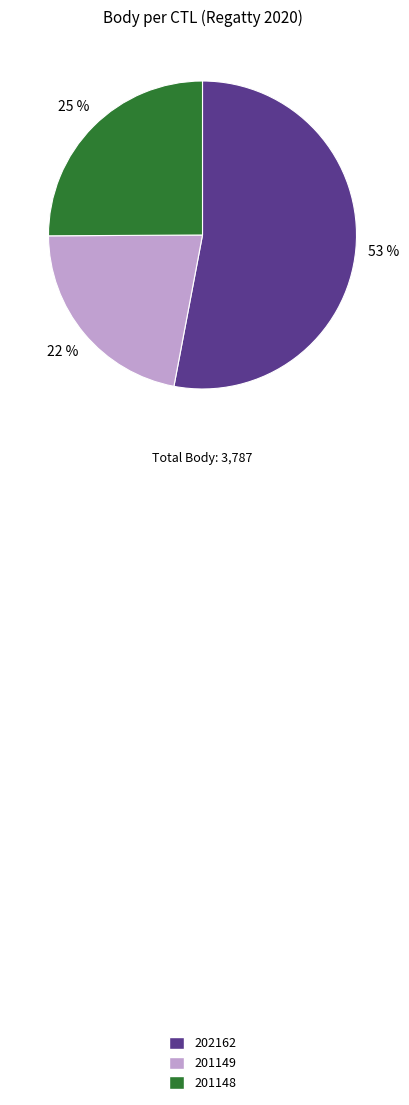

Approximately how many times larger is the value at 202162 compared to 201149?

2.4